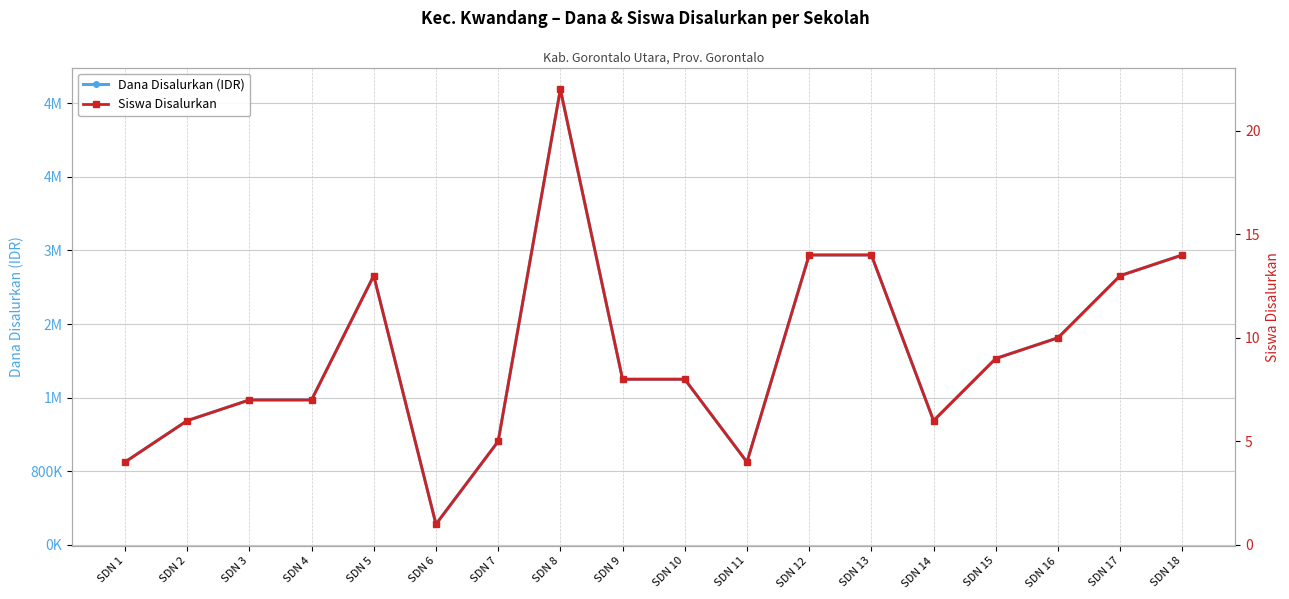

Where is the first local maximum for Siswa Disalurkan?

SDN 5